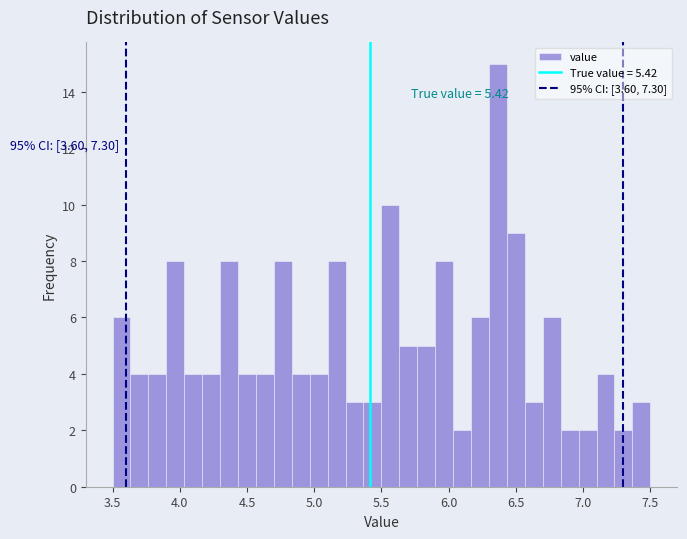

Read against the x-axis, roughly where is the centre of the tallest bar?

6.35